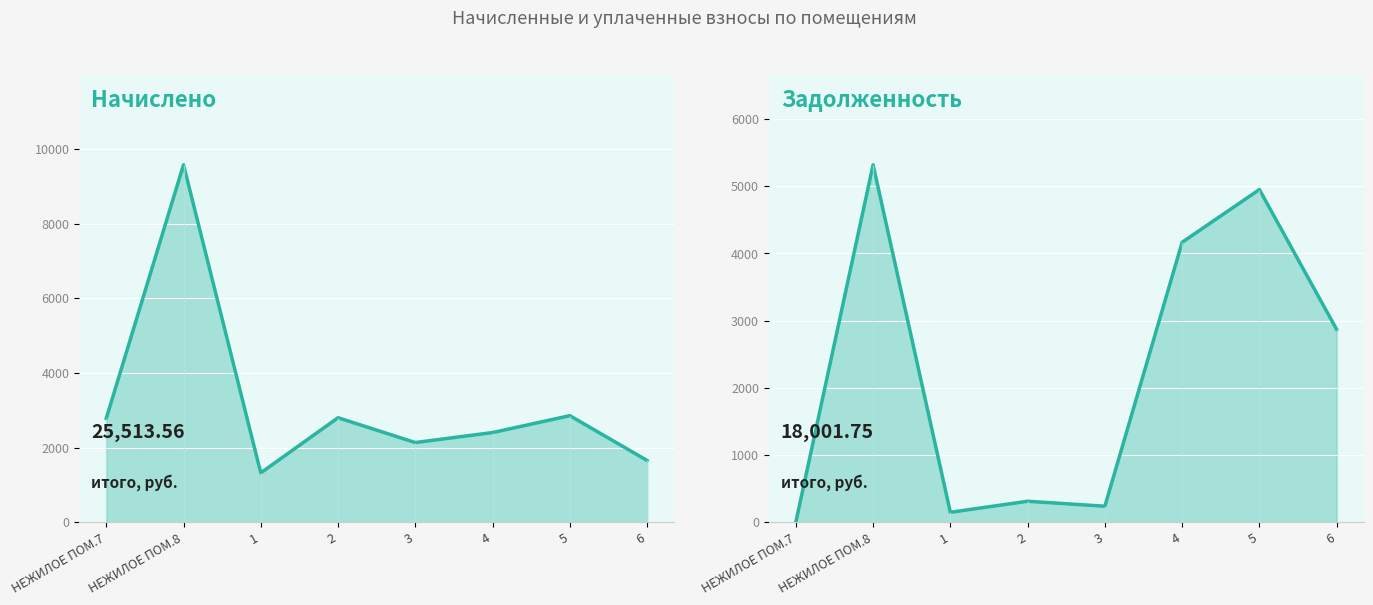

What is the sum of all задолженность values?

18001.8